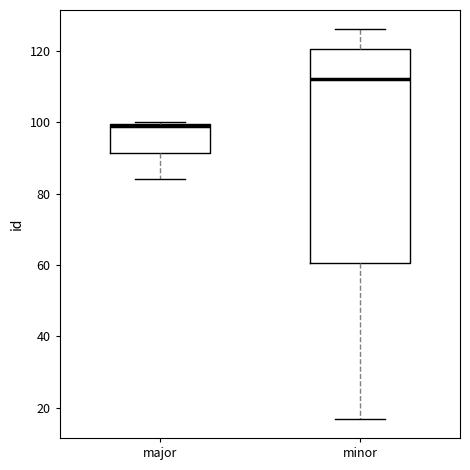

Where is the lower edge of the box for minor on the y-axis? The values are not printed on the chart, so give them approximately, as read against the axis.

60